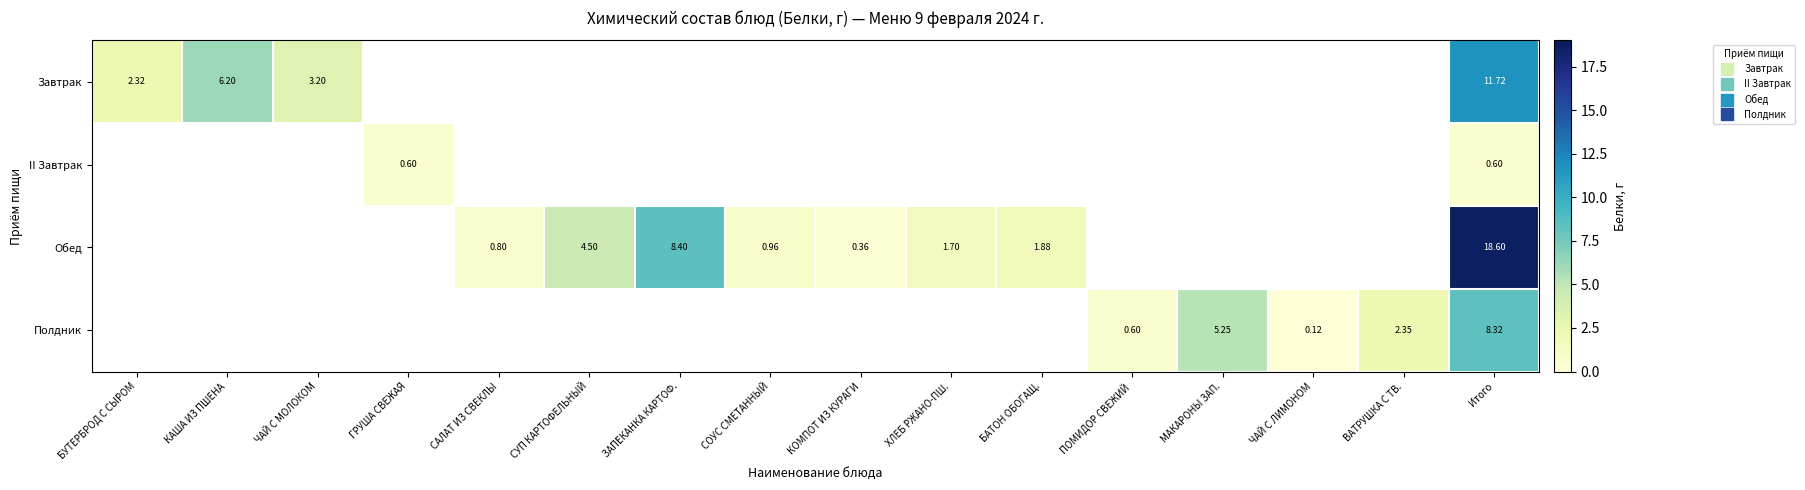

Which category has the lowest value across all series?

ЧАЙ С ЛИМОНОМ